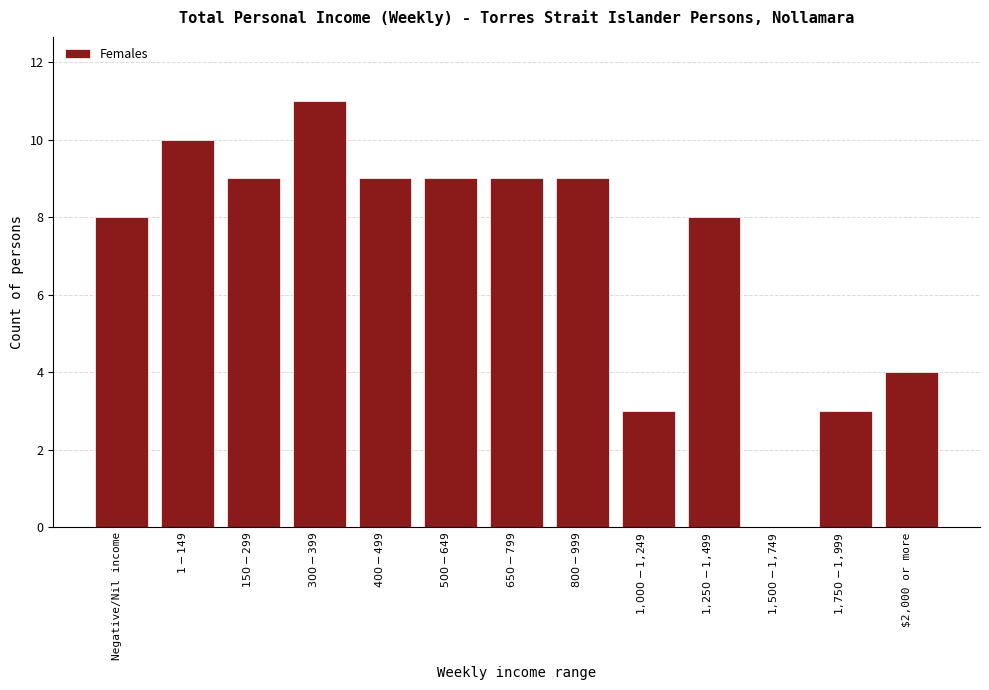

What is the sum of all values?

92